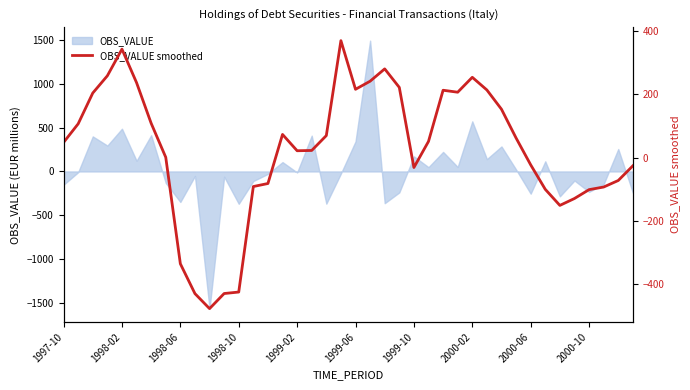

What is the minimum value shown in the chart?

-478.3